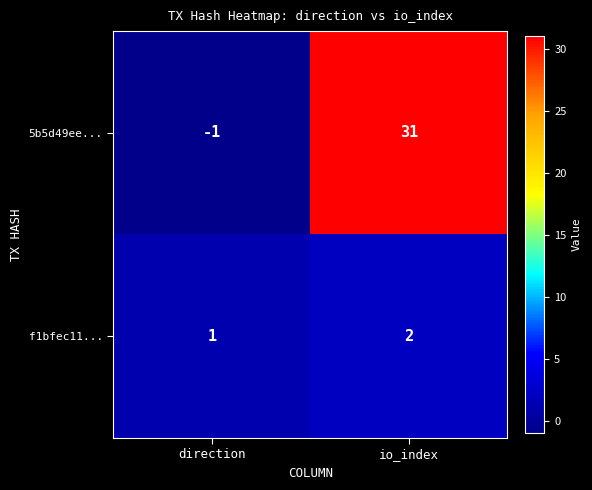

The value of f1bfec11... at direction is 1. True or false?

True